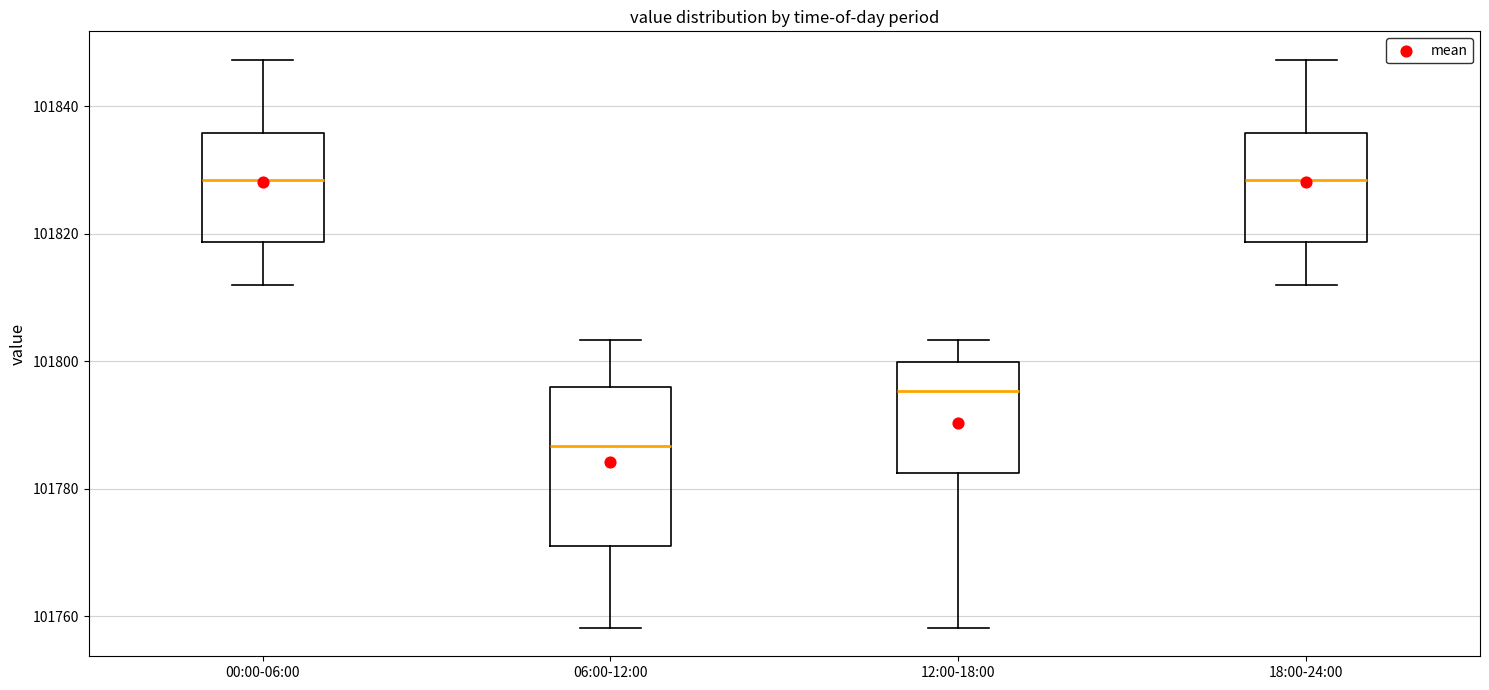

Which box is the tallest, from its lower edge to its upper edge?

06:00-12:00